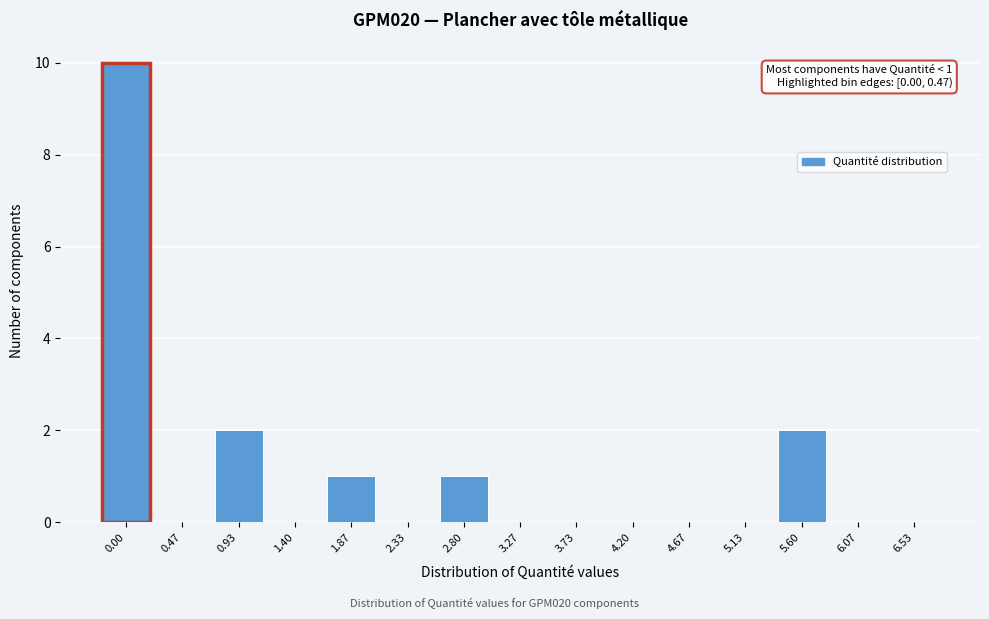

Reading right to left, extract all data points from this chart.

6.53=0	6.07=0	5.60=2	5.13=0	4.67=0	4.20=0	3.73=0	3.27=0	2.80=1	2.33=0	1.87=1	1.40=0	0.93=2	0.47=0	0.00=10